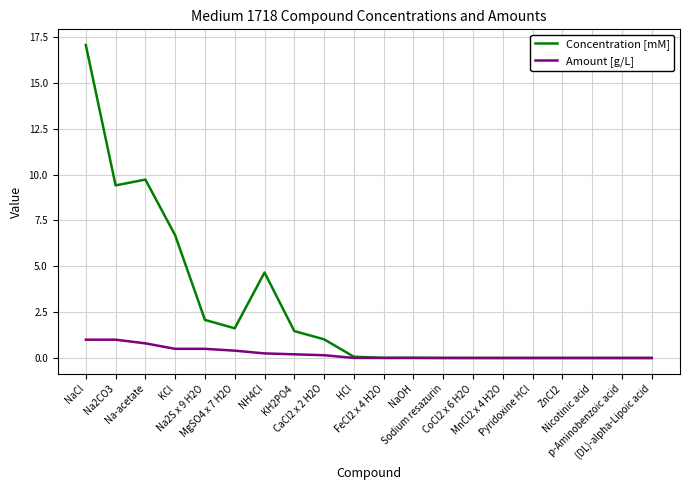

List the series in order of their peak value, lowest first.

Amount [g/L], Concentration [mM]